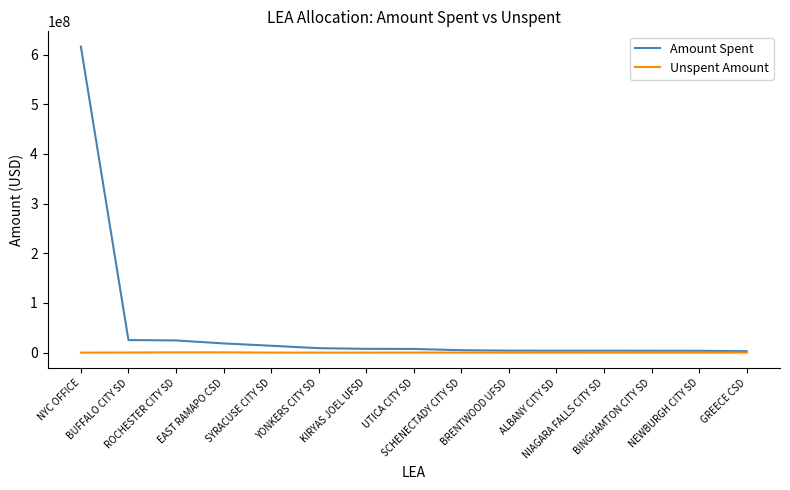

Is this an area chart (filled region under the line)?

No